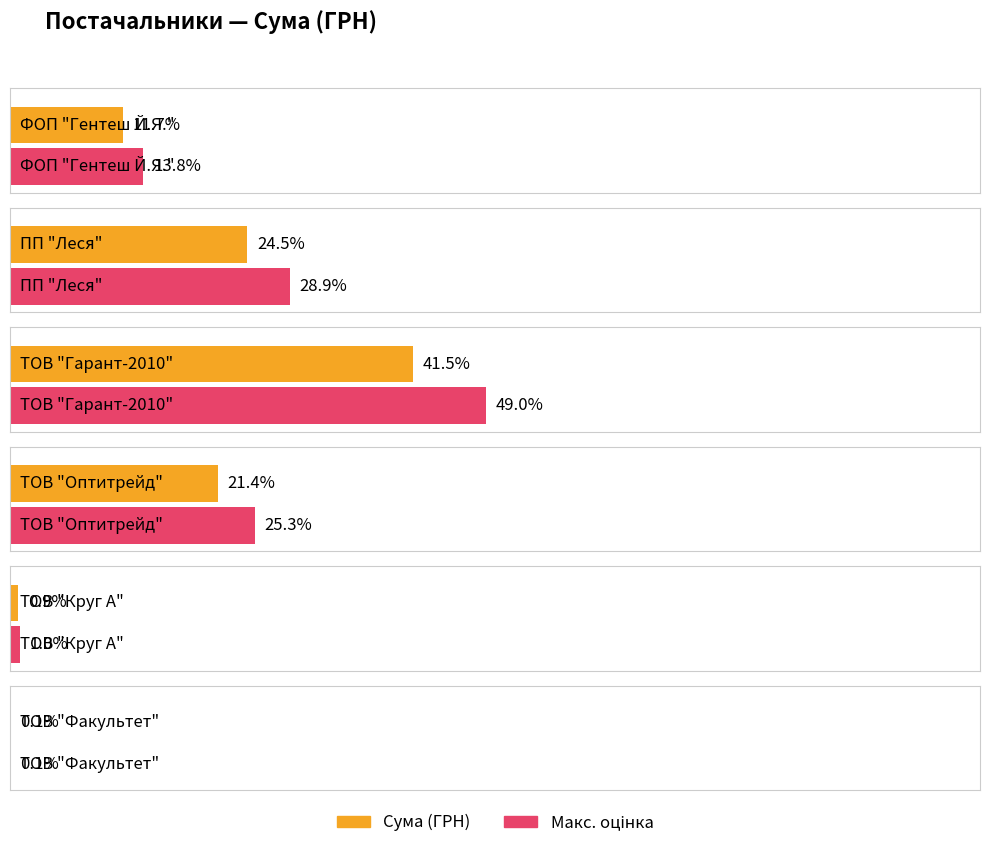

Between ФОП "Гентеш Й.Я." and ФОП "Гентеш Й.Я.", which is larger?

ФОП "Гентеш Й.Я."